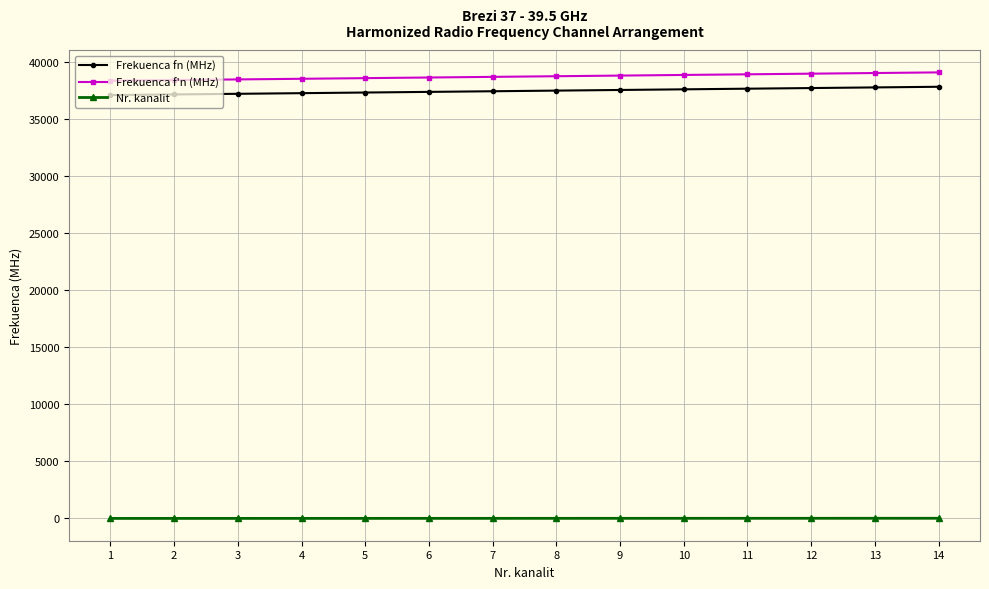

The Frekuenca f'n (MHz) series shows 65012 at 6. True or false?

False